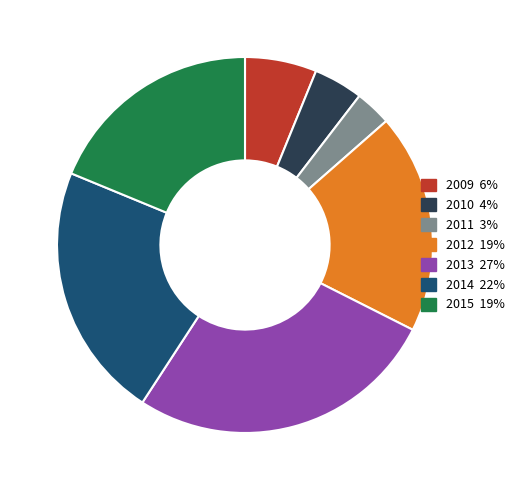

Is it true that 2014 is 12% of the pie?

False